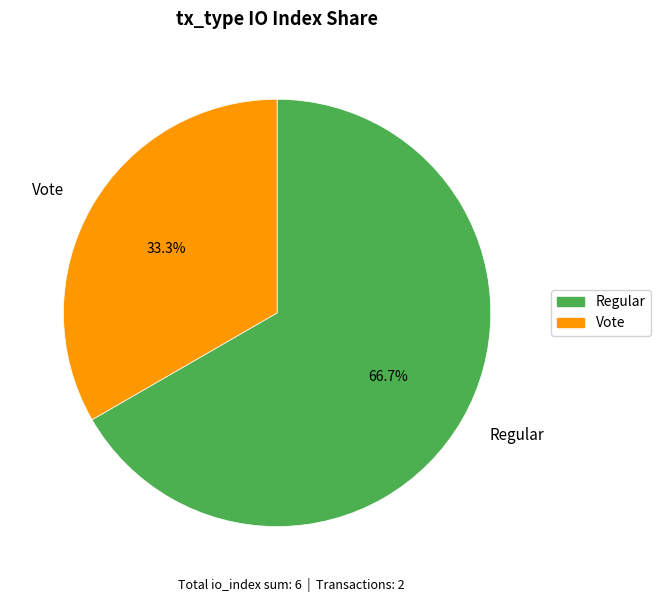

What is the largest slice in the pie chart?

Regular